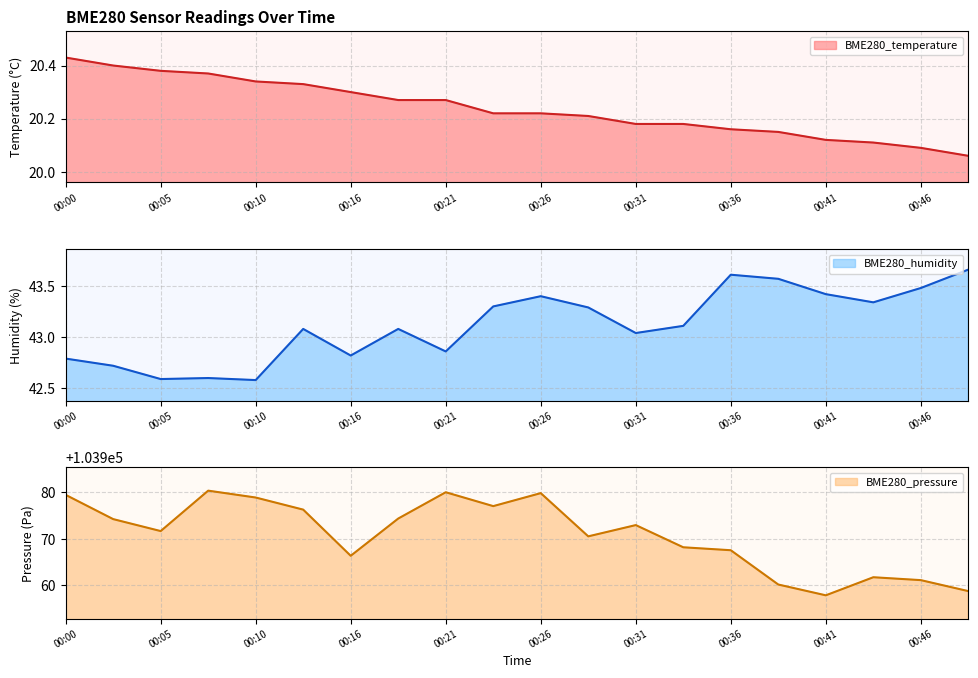

The value of BME280_humidity at 00:16 is 42.8. True or false?

True